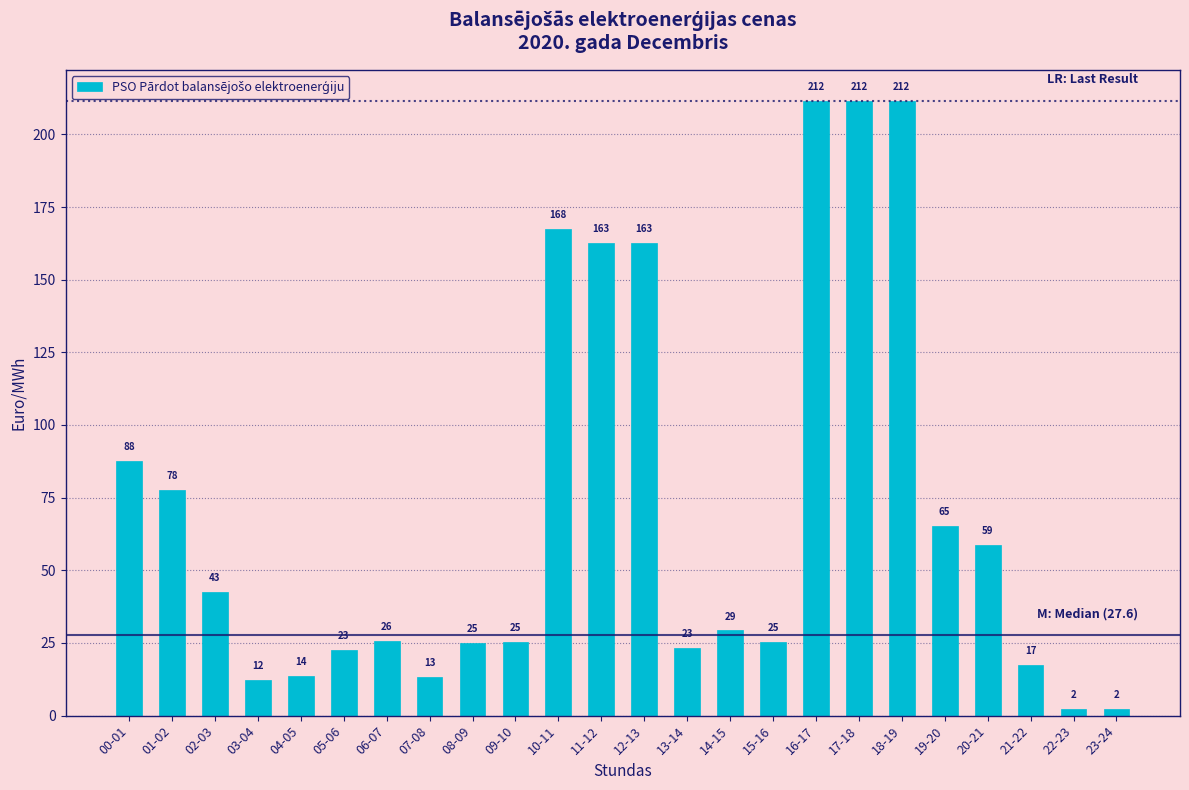

True or false: the data shows 12.4 at 03-04.

True